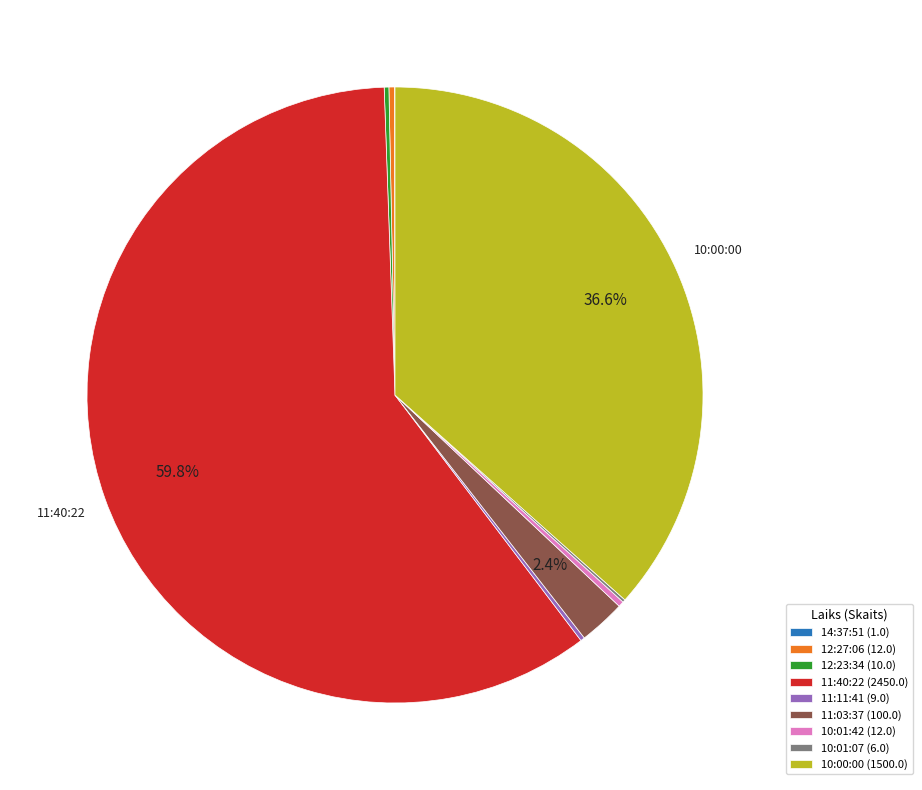

Does any single category account for the majority?

Yes